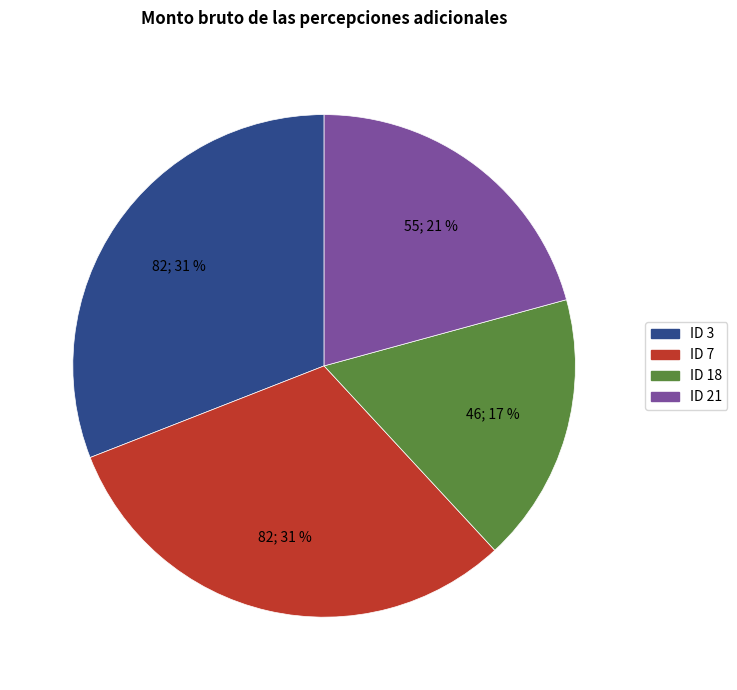

To the nearest percent, what is the difference between the largest and smallest slice percentages?

14%